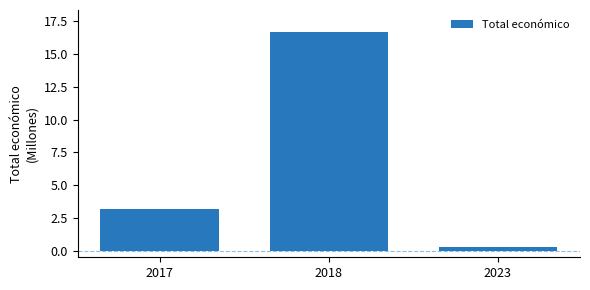

True or false: the data shows 966036 at 2017.

False